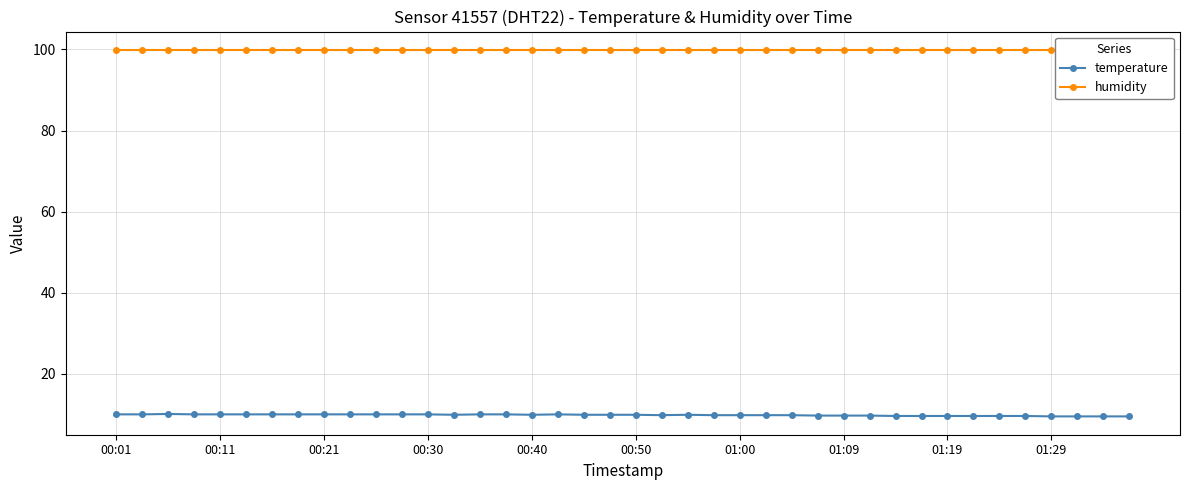

At which label does temperature reach its minimum?

01:29